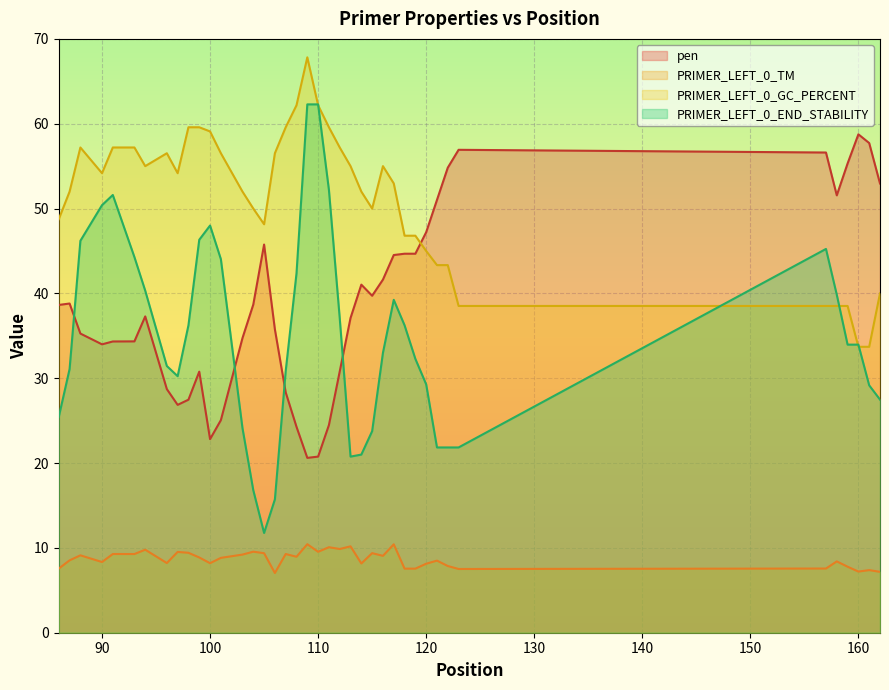

True or false: PRIMER_LEFT_0_GC_PERCENT and PRIMER_LEFT_0_TM intersect in this chart.

False